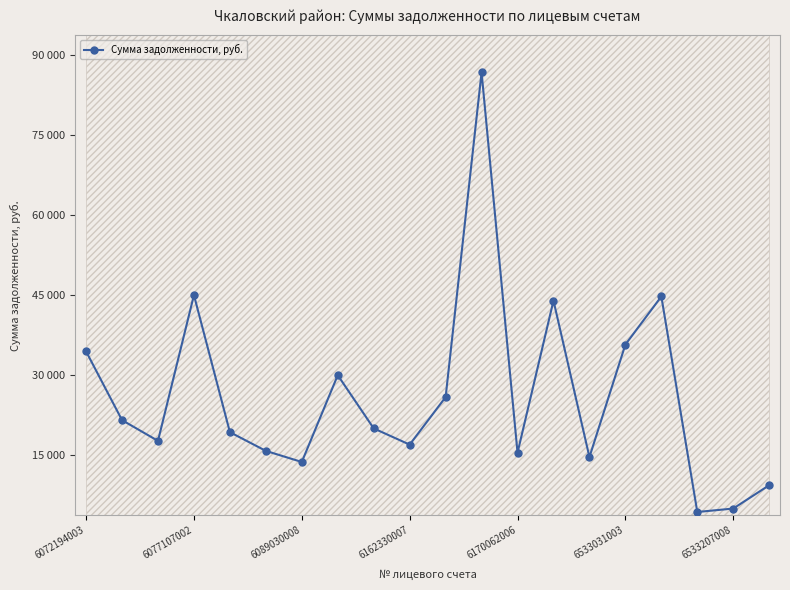

Is this an area chart (filled region under the line)?

No